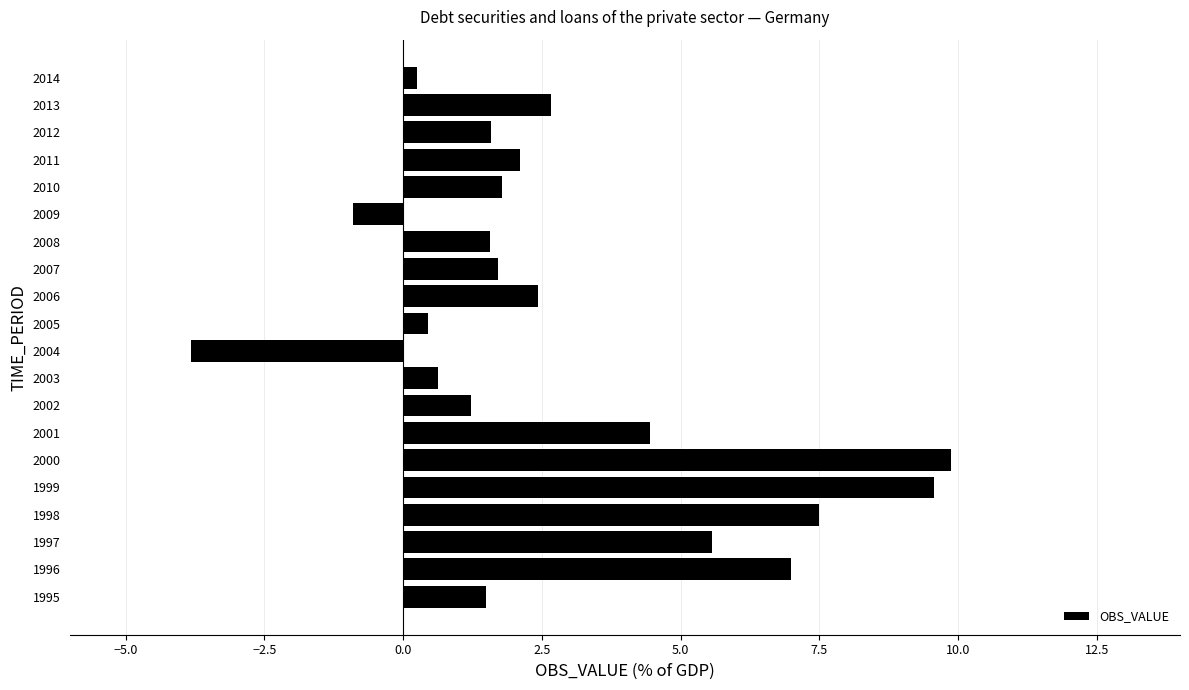

What is the sum of the values at 2009 and 2002?

0.3